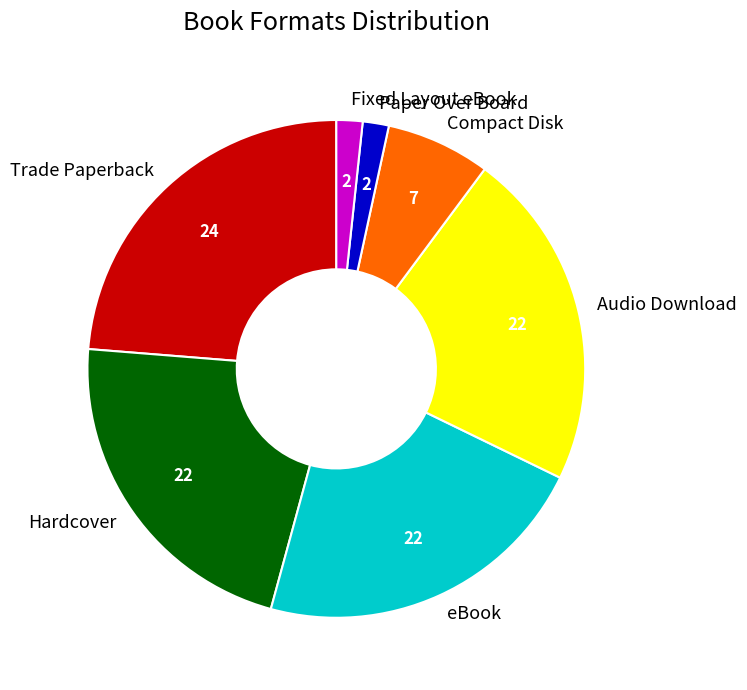

What is the largest slice in the pie chart?

Trade Paperback